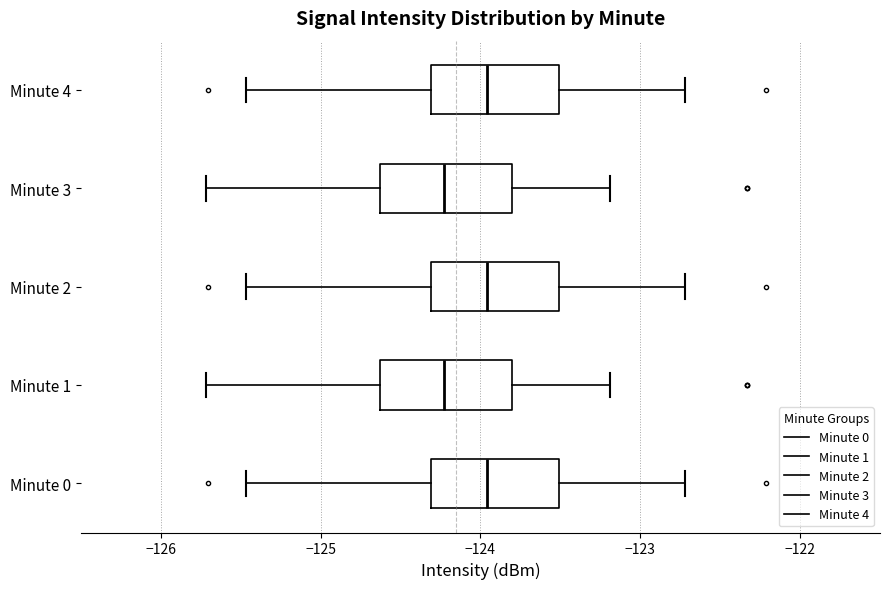

Where is the left edge of the box for Minute 1 on the x-axis? The values are not printed on the chart, so give them approximately, as read against the axis.

-124.6